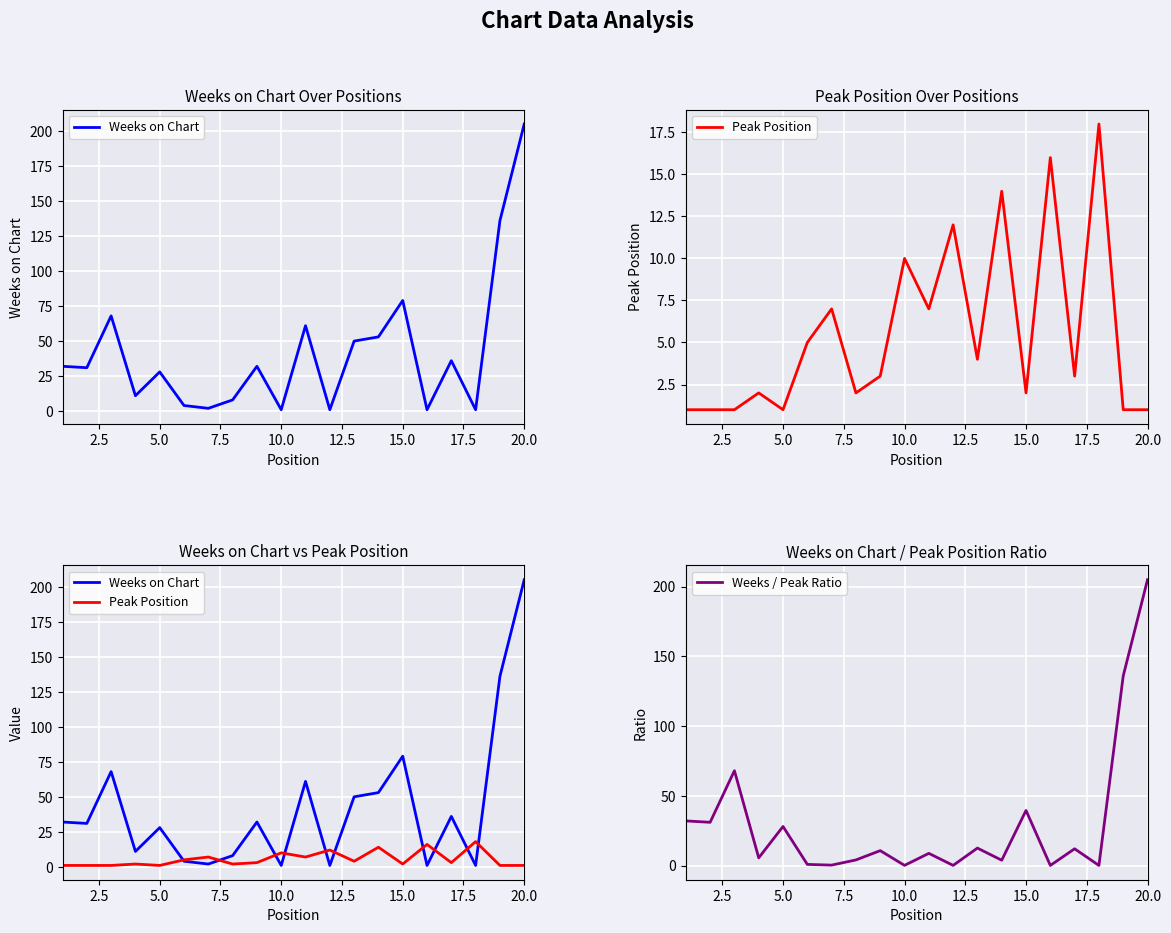

How many values in the Peak Position series are below 3?

9